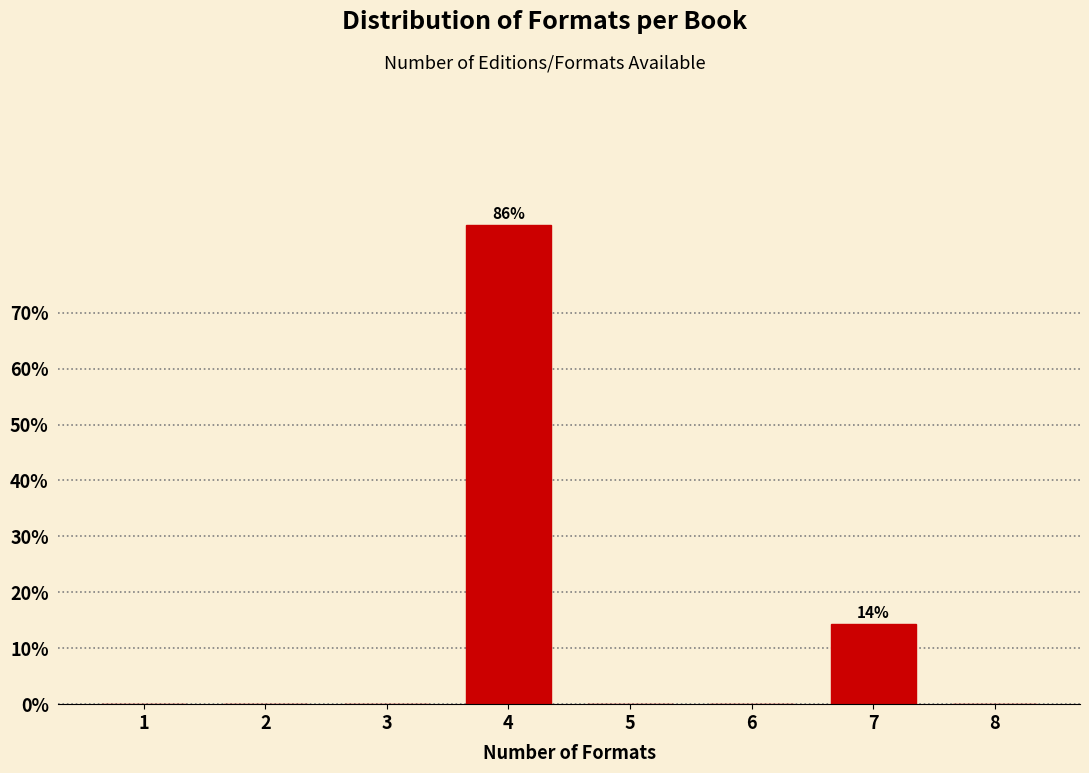

Reading right to left, transcribe all the data shown in this chart.

8=0.0	7=14.3	6=0.0	5=0.0	4=85.7	3=0.0	2=0.0	1=0.0